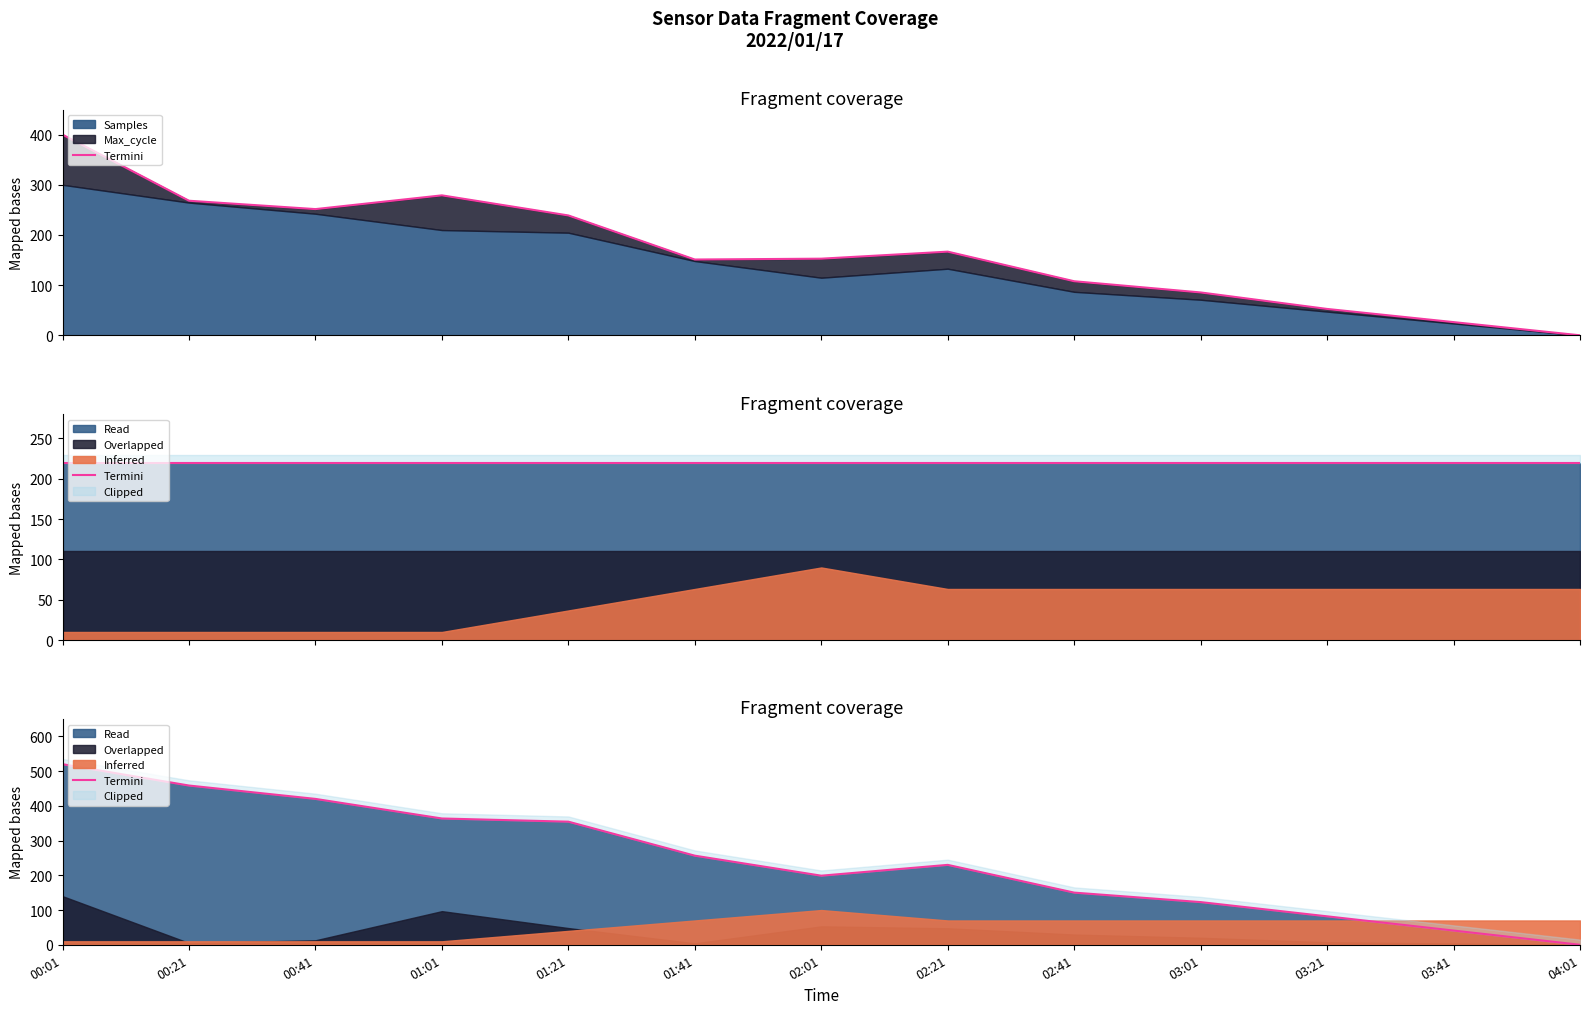

List the labels in order of value, smallest first.

04:01, 03:41, 03:21, 03:01, 02:41, 02:01, 02:21, 01:41, 01:21, 01:01, 00:41, 00:21, 00:01